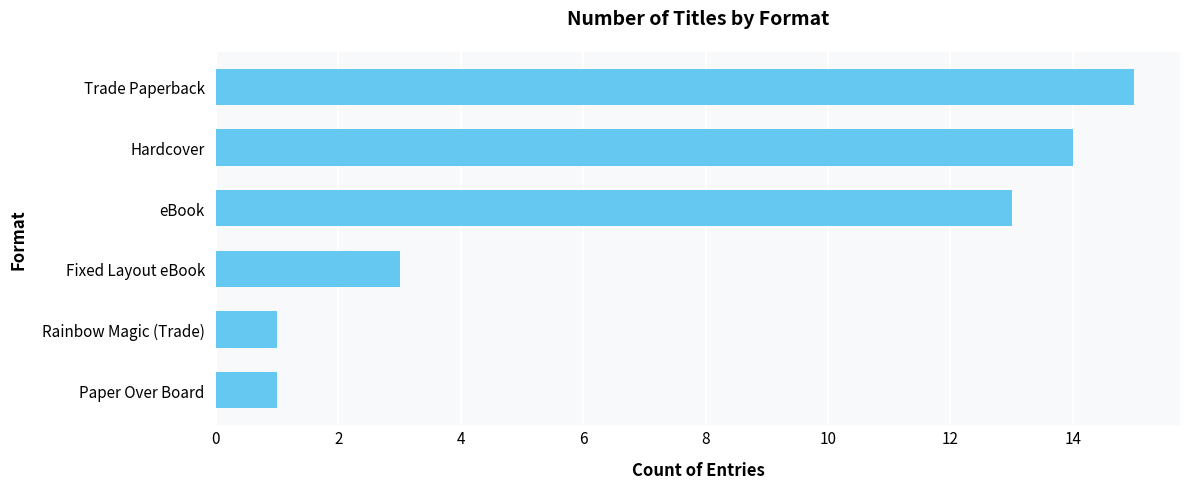

Are the bars horizontal?

Yes